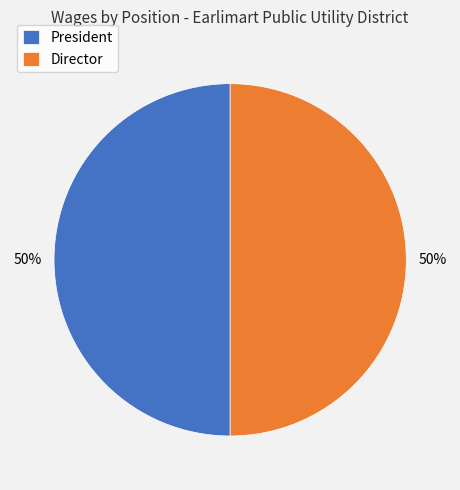

Approximately how many times larger is the value at Director compared to President?

1.0